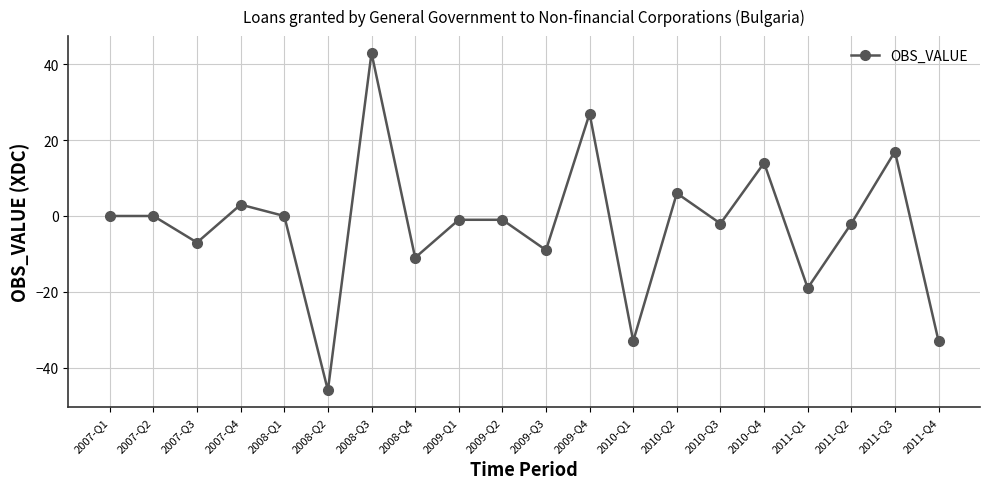

True or false: the data shows 2 at 2010-Q2.

False